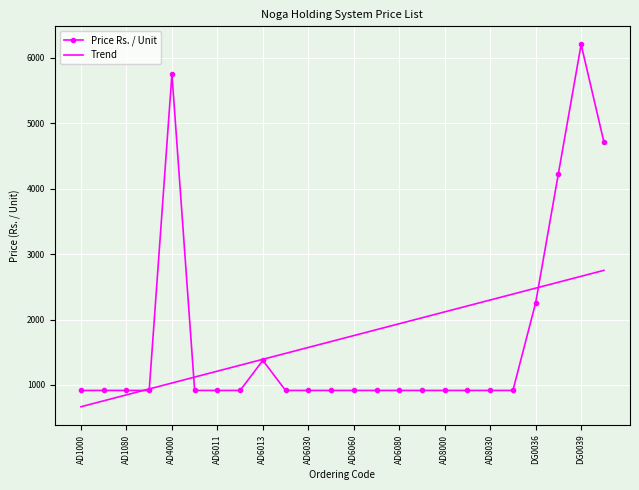

What is the sum of all Trend values?

41029.0